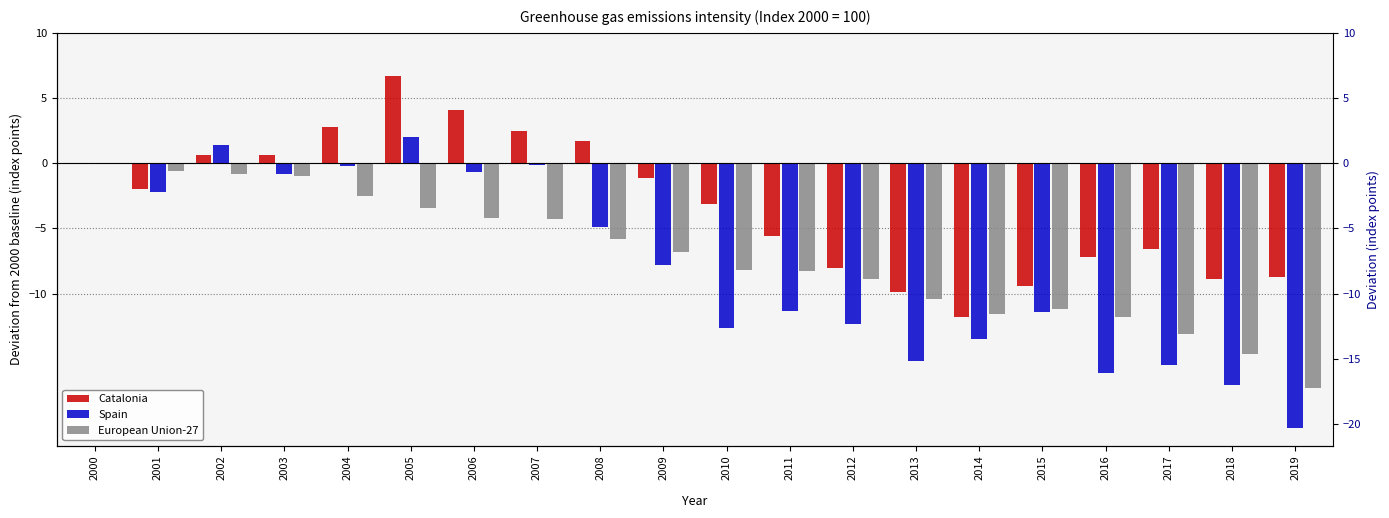

True or false: Catalonia has a value of 0.0 at 2000.

True